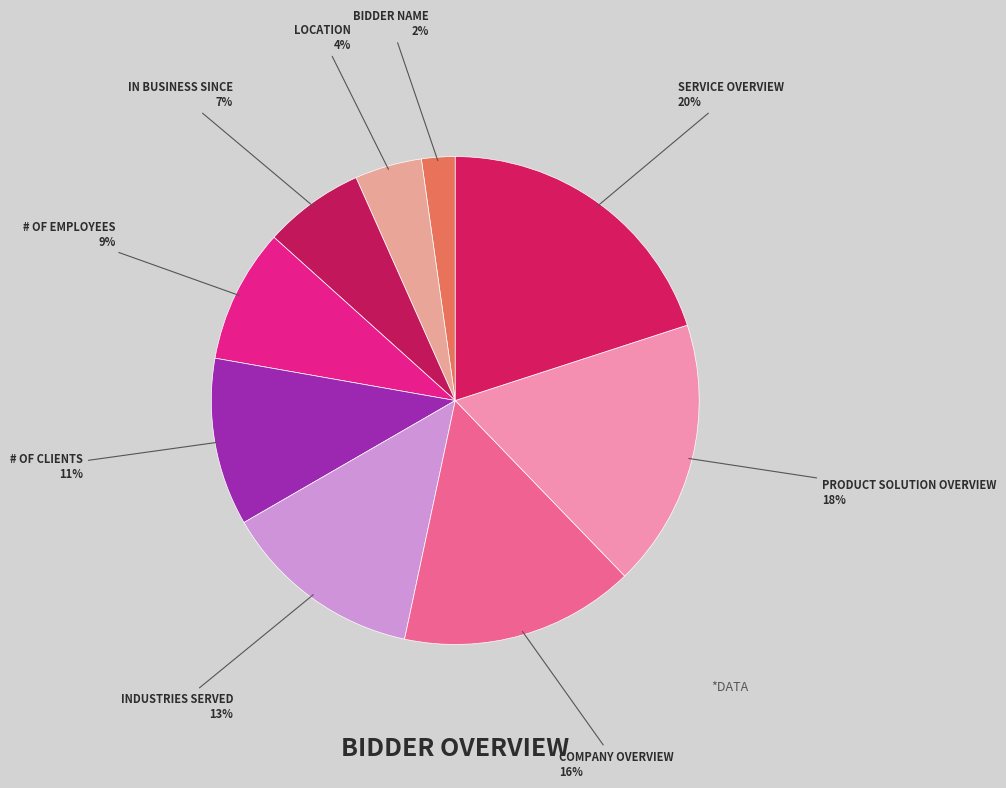

How many slices are in this pie chart?

9